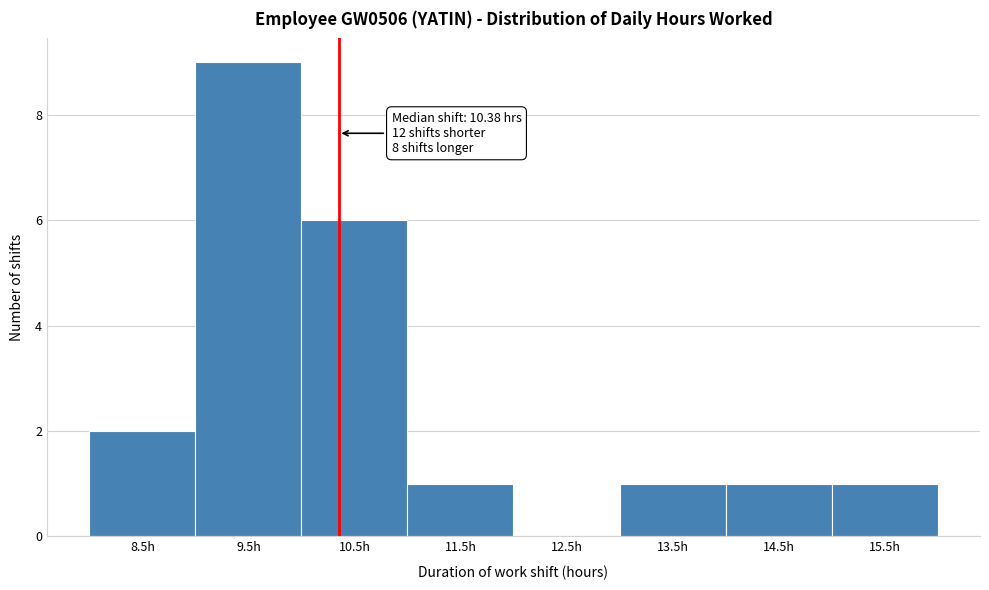

Reading right to left, transcribe all the data shown in this chart.

15.5h=1	14.5h=1	13.5h=1	12.5h=0	11.5h=1	10.5h=6	9.5h=9	8.5h=2